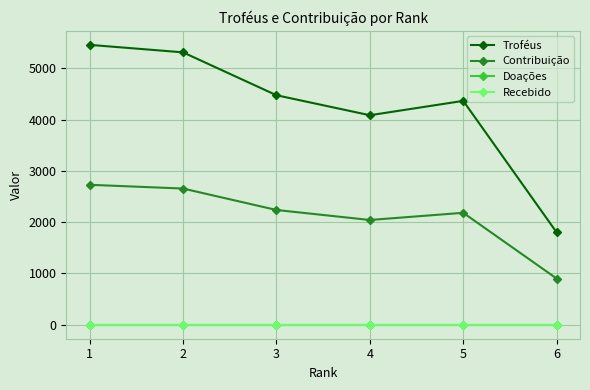

Is this an area chart (filled region under the line)?

No